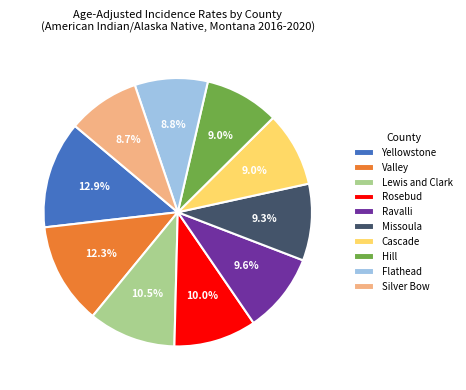

What portion of the pie excludes Rosebud?

90.0%